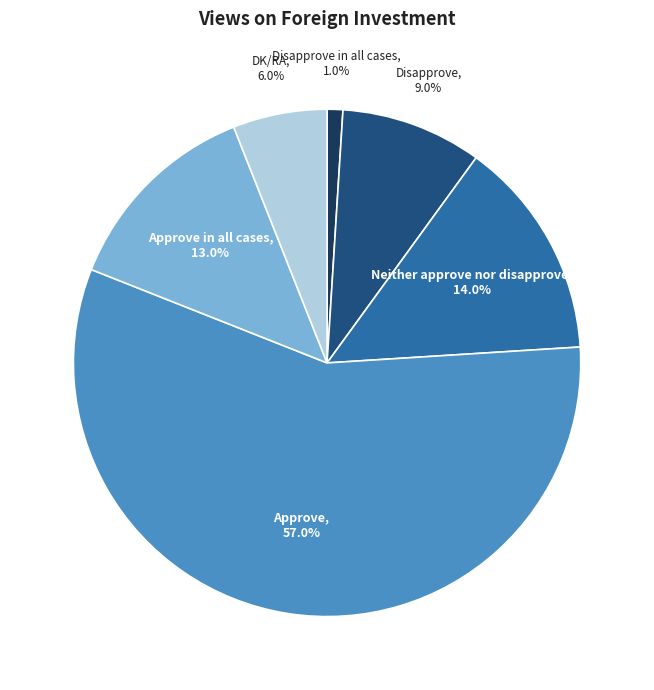

What is the majority slice?

Approve